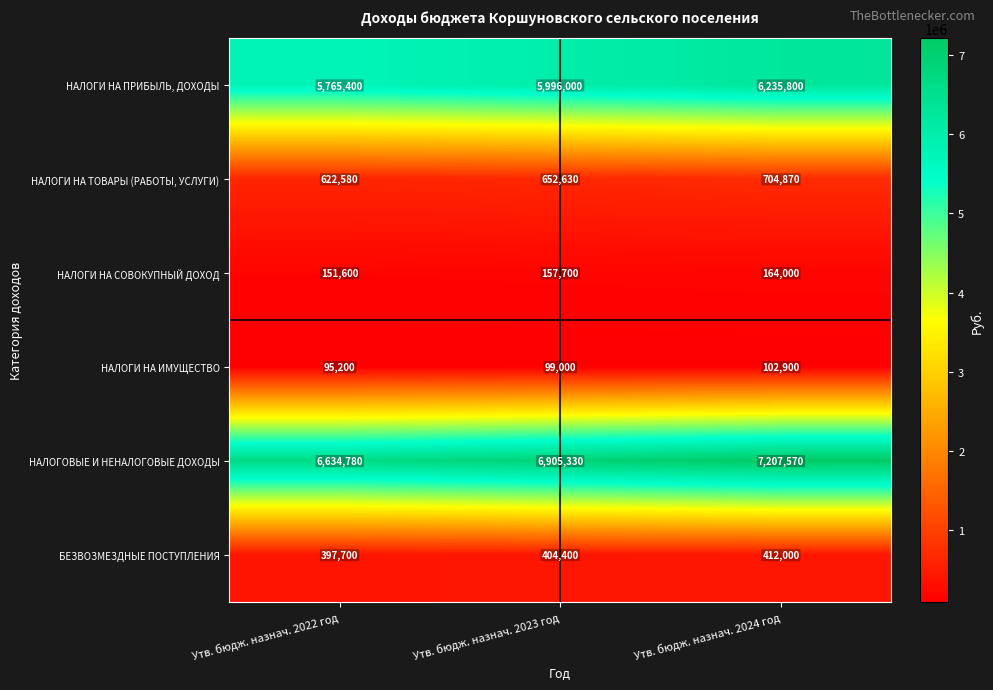

The НАЛОГИ НА СОВОКУПНЫЙ ДОХОД series shows 59232 at Утв. бюдж. назнач. 2023 год. True or false?

False